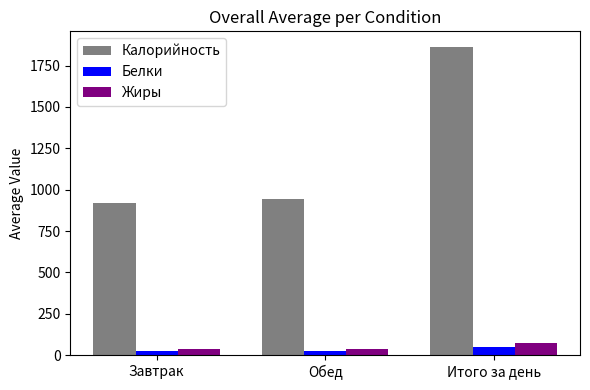

The value of Калорийность at Завтрак is 921.3. True or false?

True